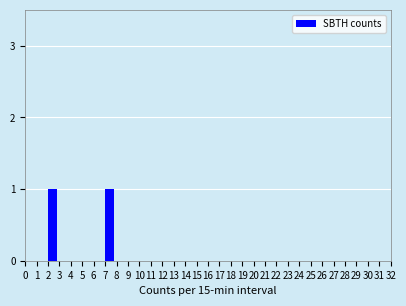

True or false: the data shows 1 at 4.

False